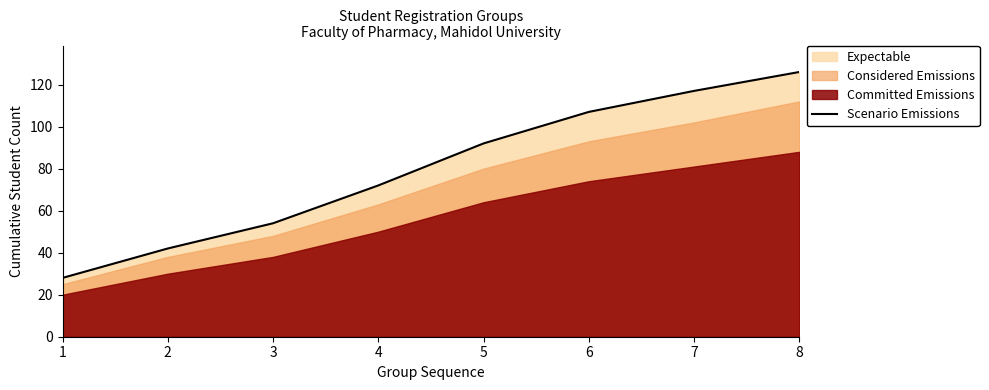

Count the number of categories in the chart.

8